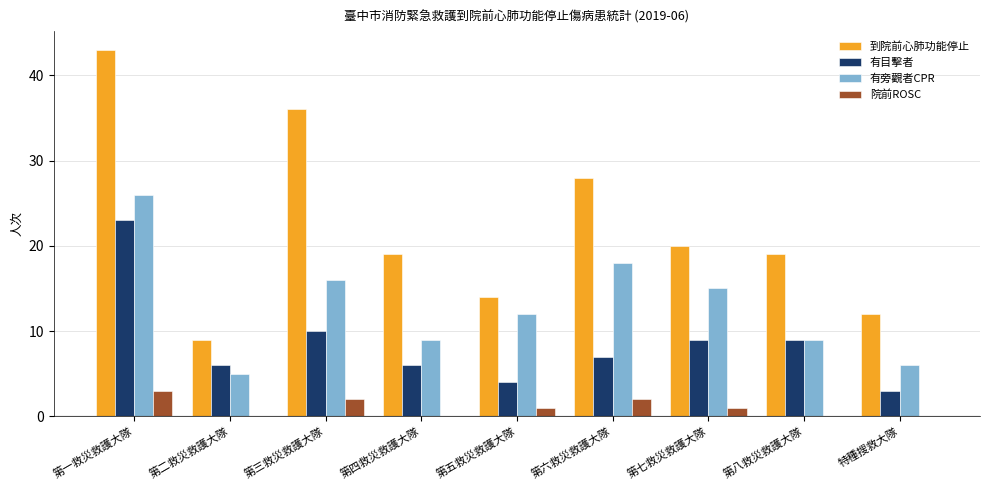

Which series changed the most between 第三救災救護大隊 and 第八救災救護大隊?

到院前心肺功能停止